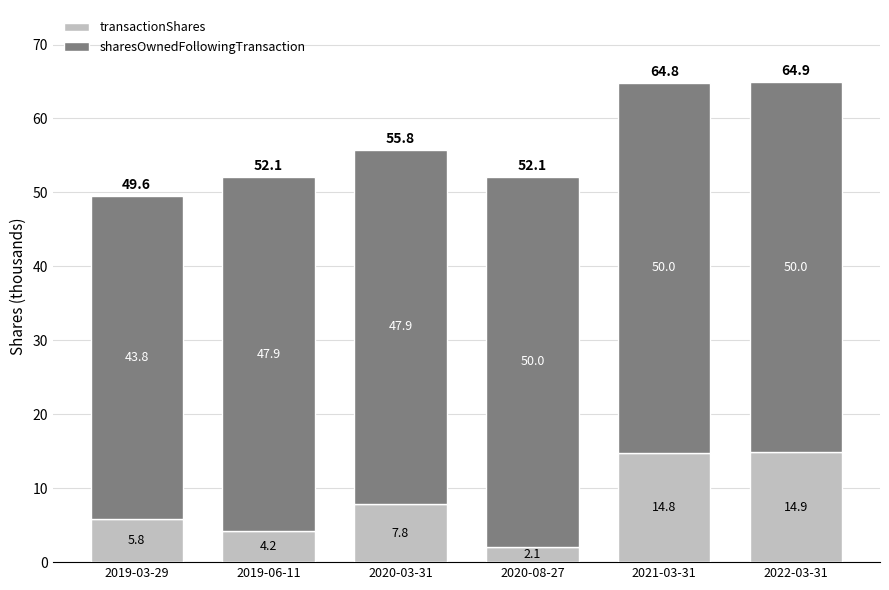

How many bars are there in total?

6